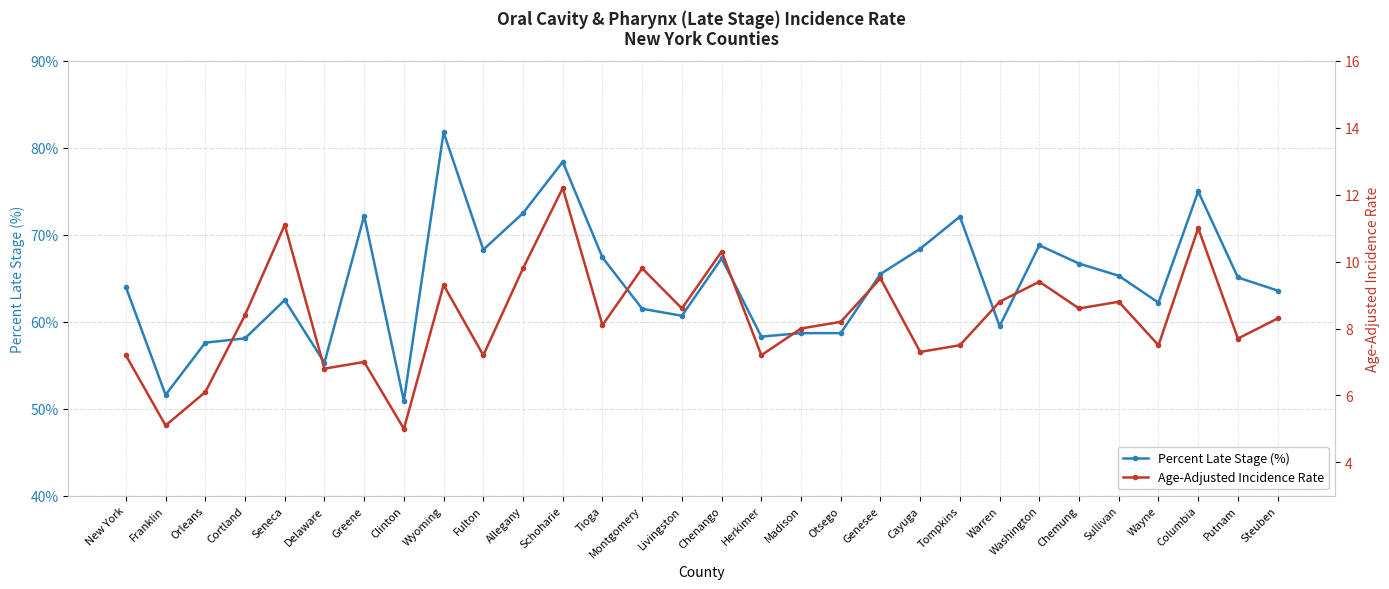

What are all the series names shown in the legend?

Percent Late Stage (%), Age-Adjusted Incidence Rate